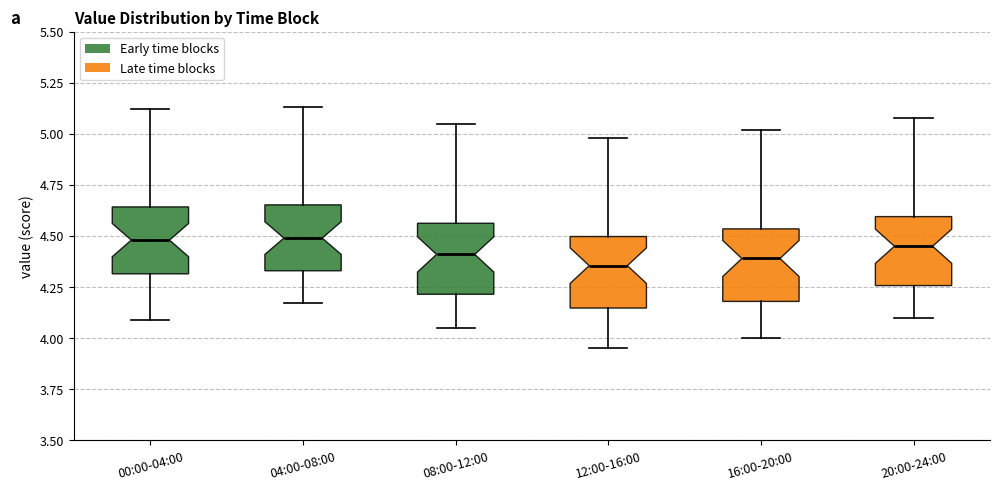

Where does the median line of the box for 16:00-20:00 sit on the y-axis? The values are not printed on the chart, so give them approximately, as read against the axis.

4.40